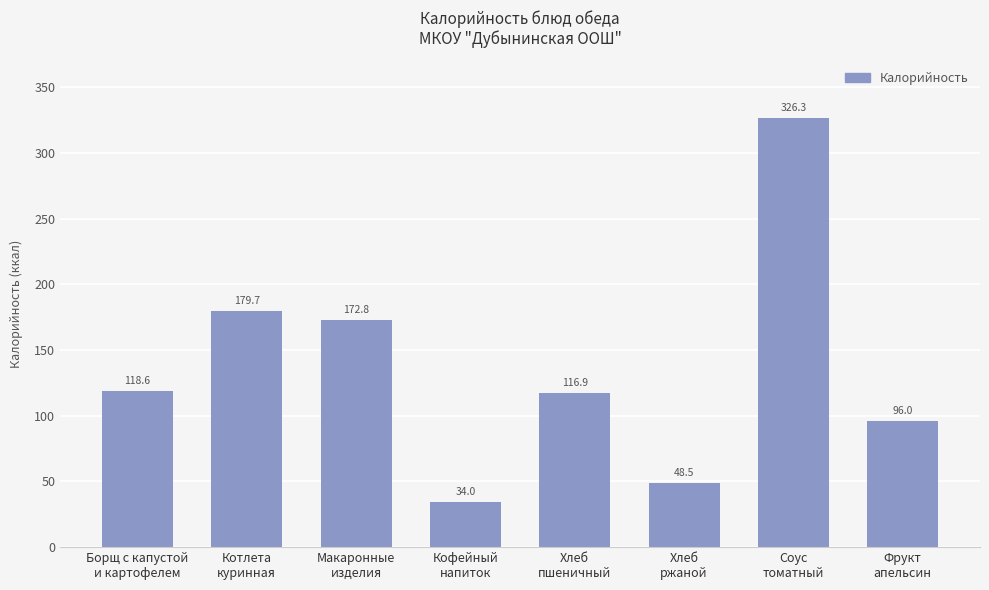

What position from the right is Кофейный
напиток?

5